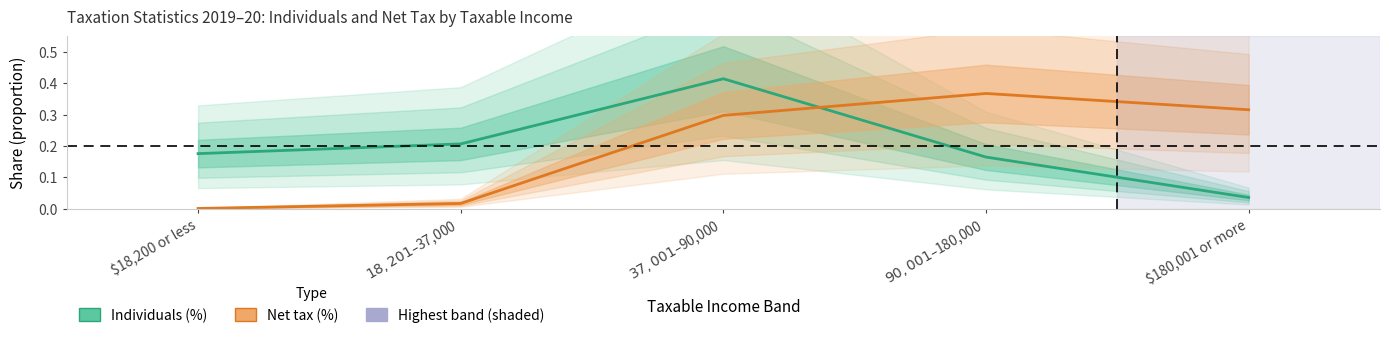

What is the difference between the Individuals (%) values at $37,001 – $90,000 and $180,001 or more?

0.4